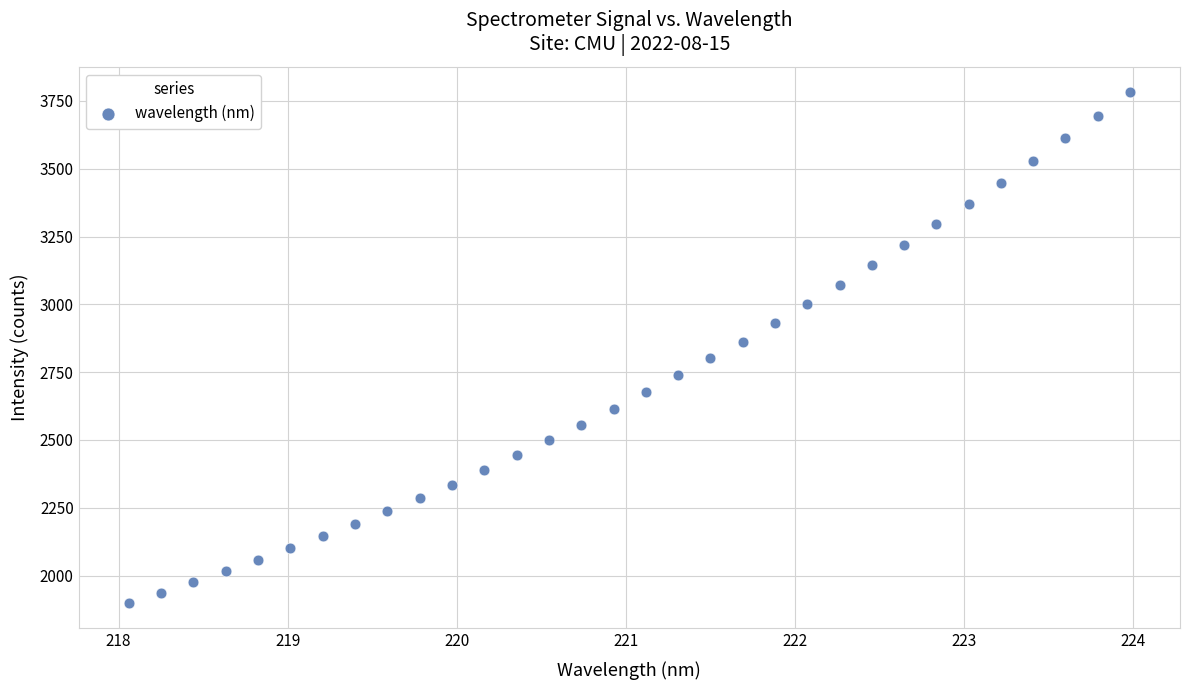

What is the range of X values (max minus min)?

5.9